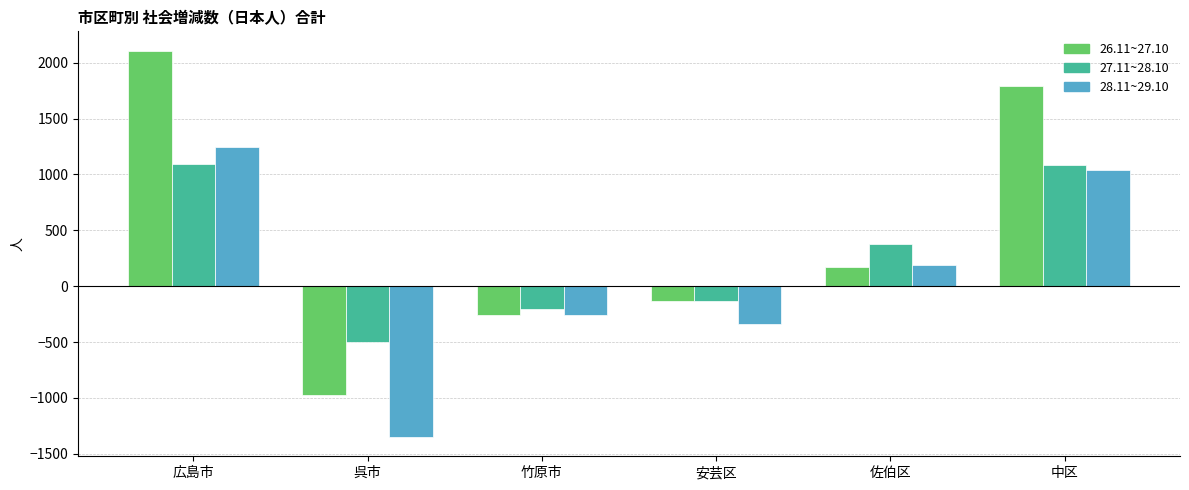

Count the number of categories in the chart.

6